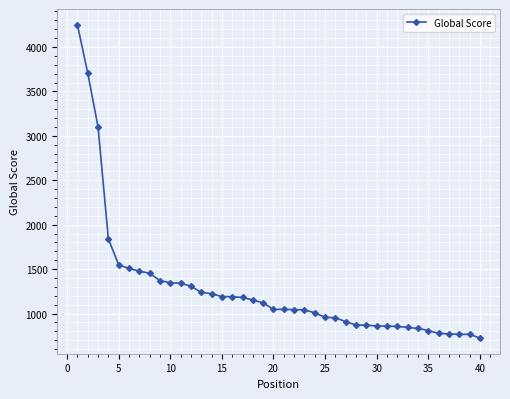

What is the maximum value shown in the chart?

4251